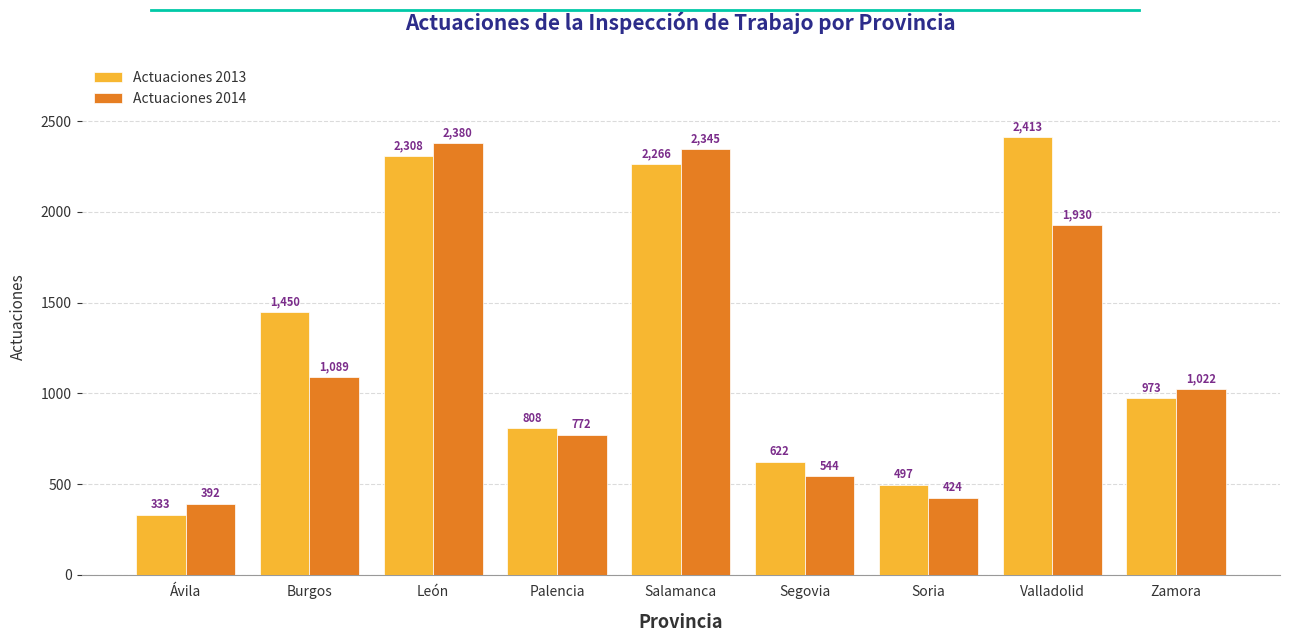

Rank the series by their maximum value, from highest to lowest.

Actuaciones 2013, Actuaciones 2014